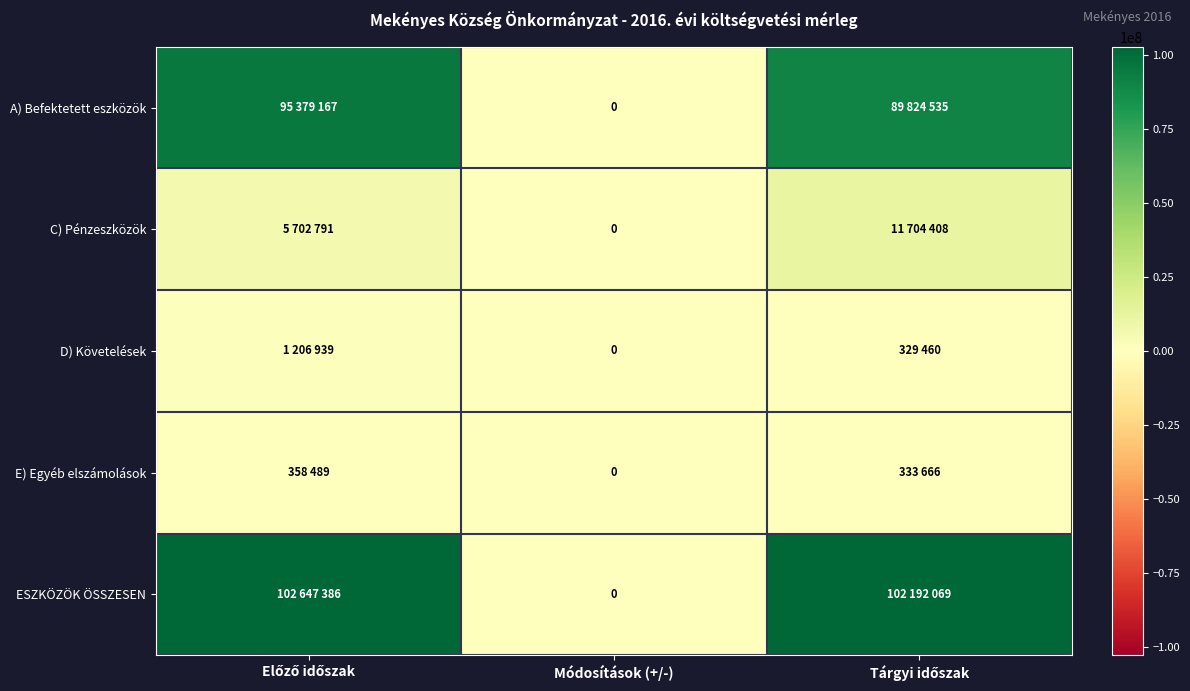

At which label does A) Befektetett eszközök reach its peak?

Előző időszak